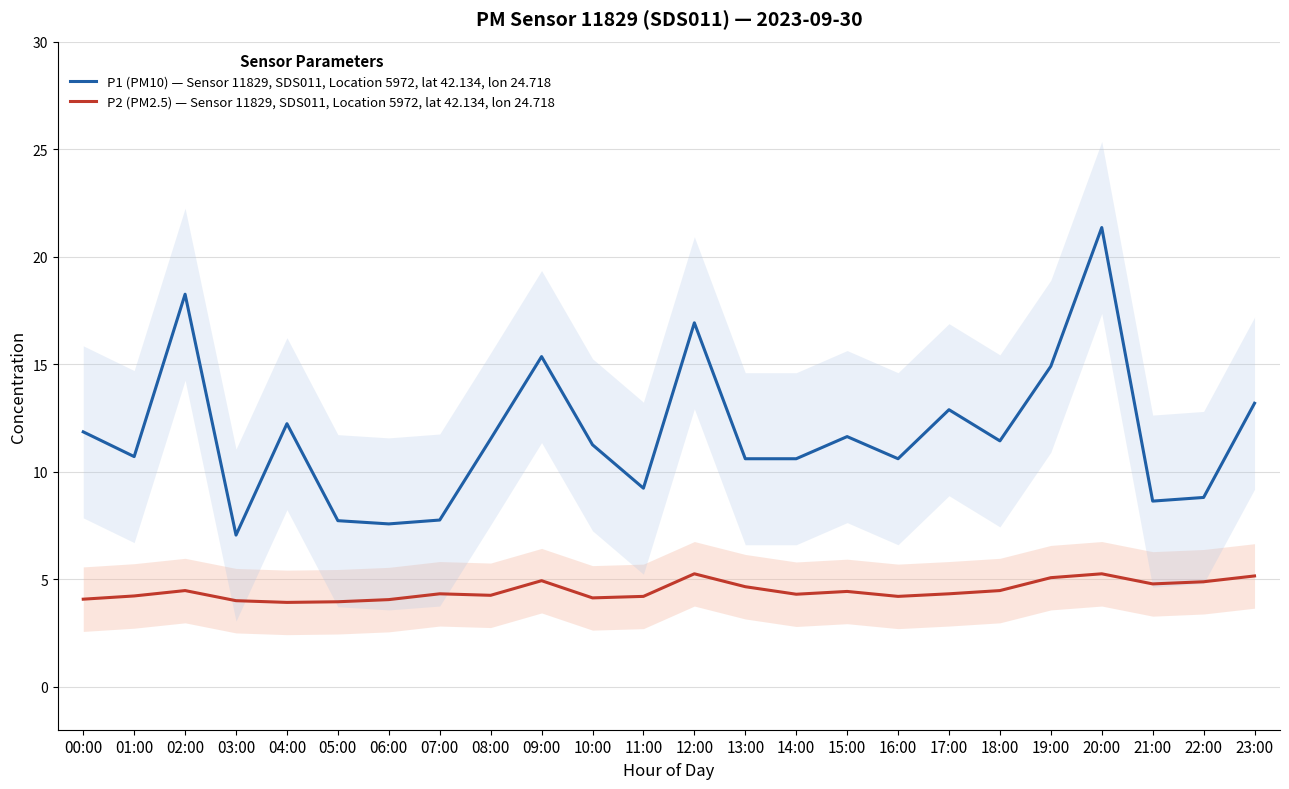

What is the value of the P2 (PM2.5) — Sensor 11829, SDS011, Location 5972, lat 42.134, lon 24.718 point at the 16th from the left?

4.4